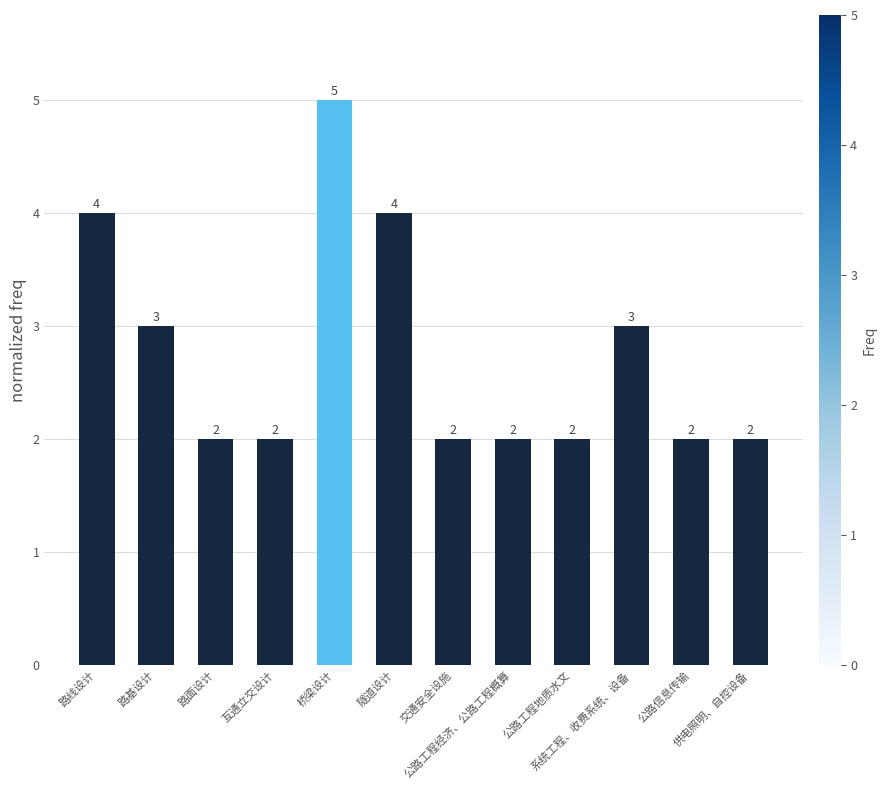

What is the difference between the maximum and minimum values?

3